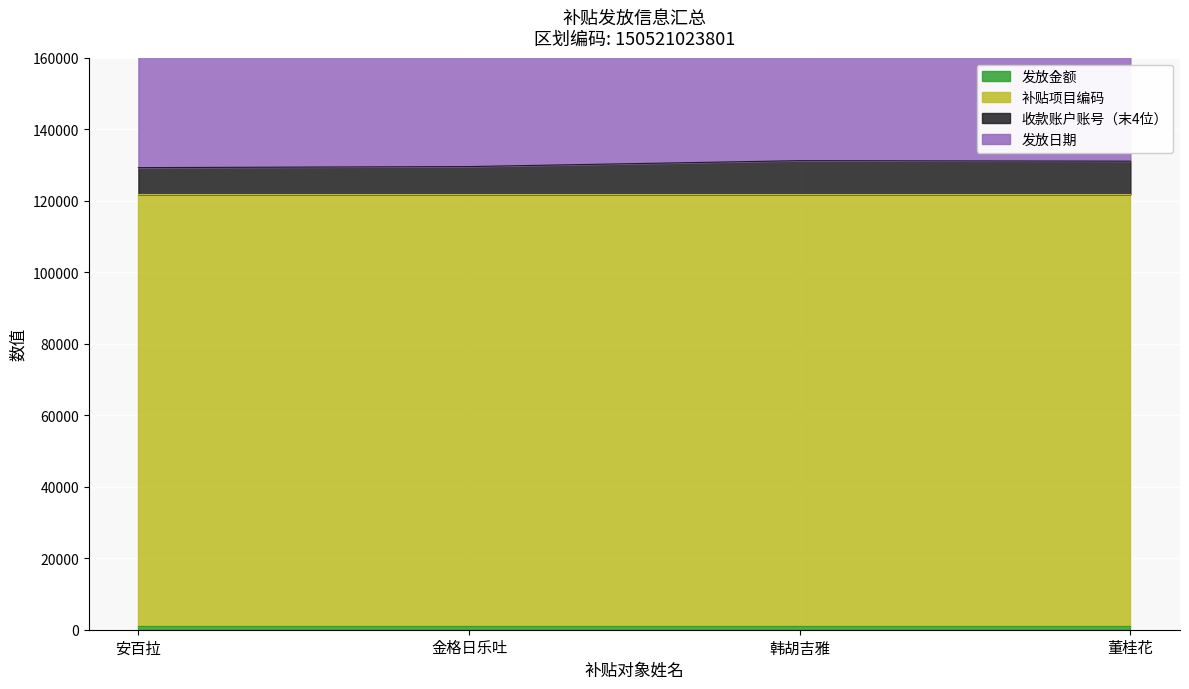

How many lines are shown in the chart?

4